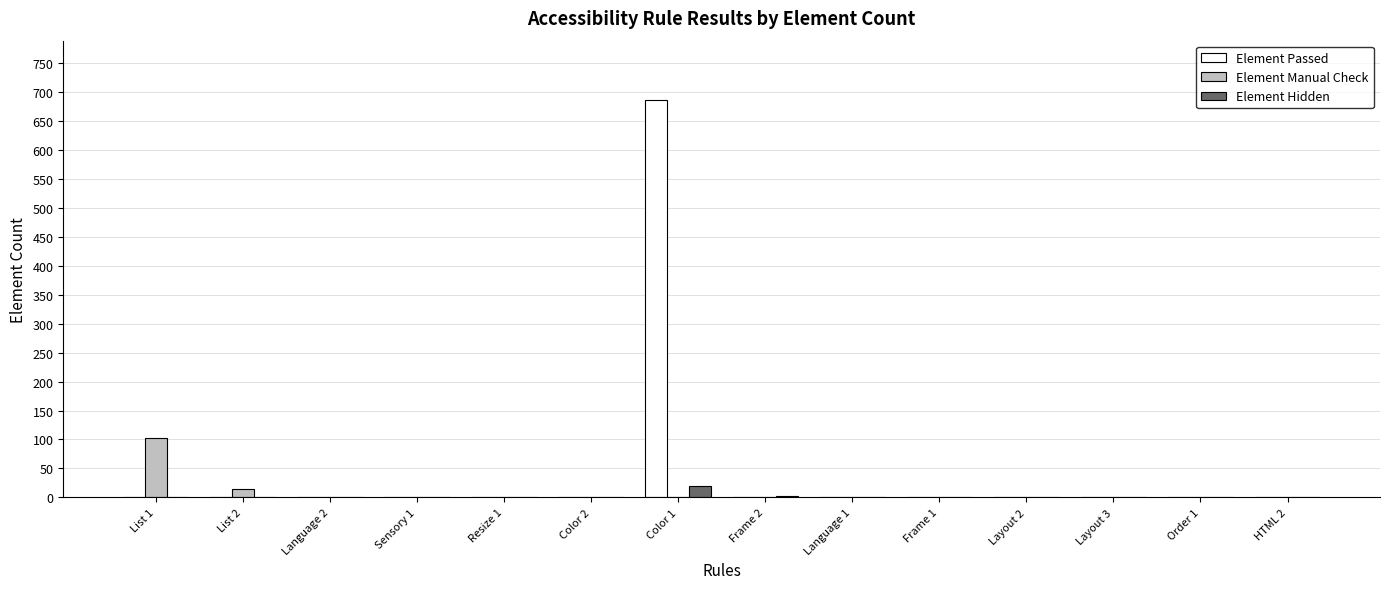

The value of Element Passed at Color 1 is 685. True or false?

True